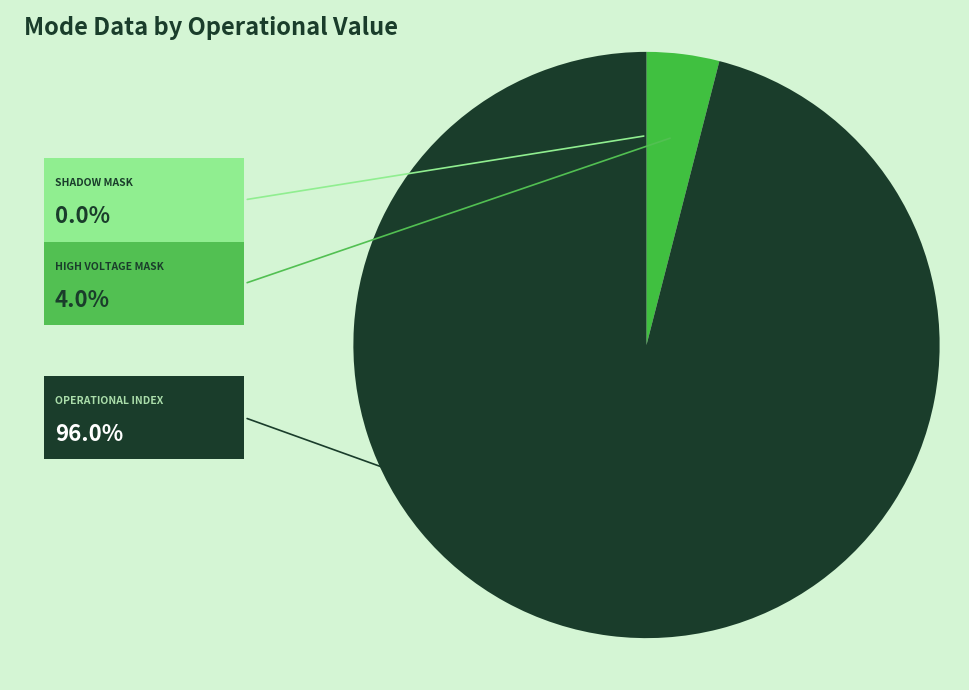

Is there any slice that represents more than half of the pie?

Yes